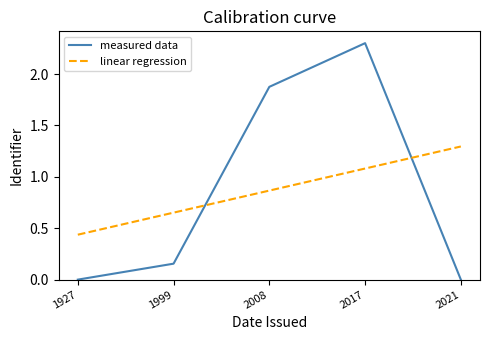

Which series ends up on top after the final intersection of linear regression and measured data?

linear regression